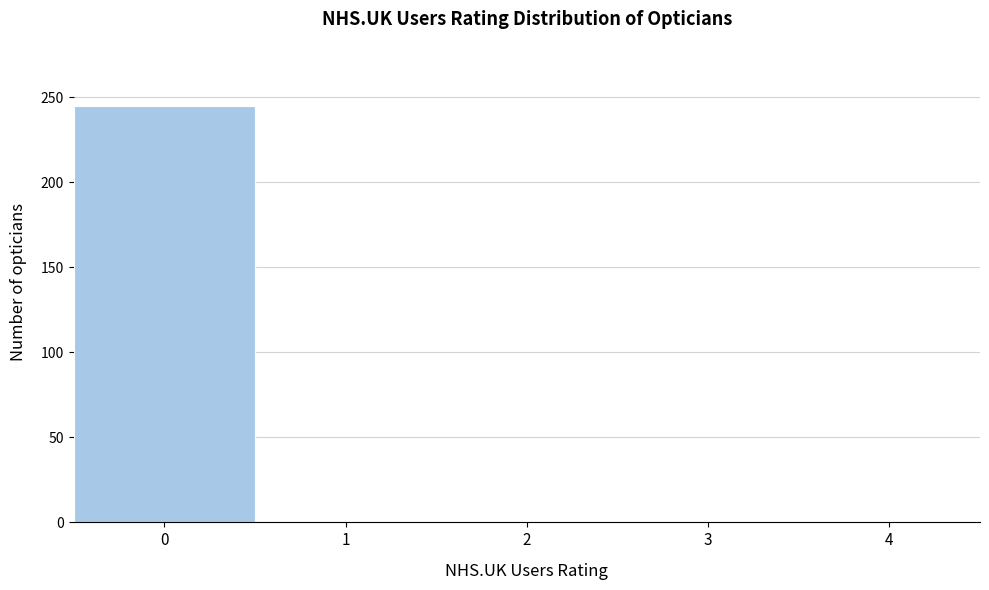

Reading right to left, what are all the values shown in this chart?

4=0	3=0	2=0	1=0	0=245